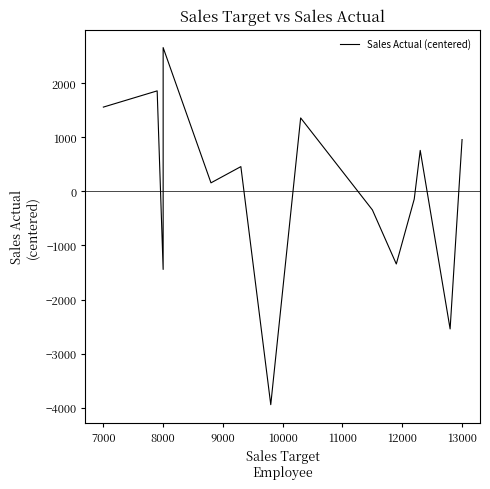

What position from the left is 11000?

6